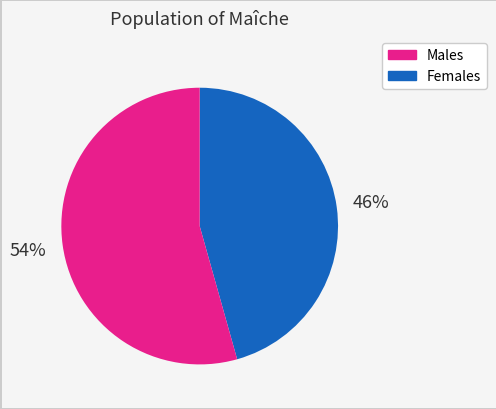

To the nearest percent, what portion does Females represent?

54%